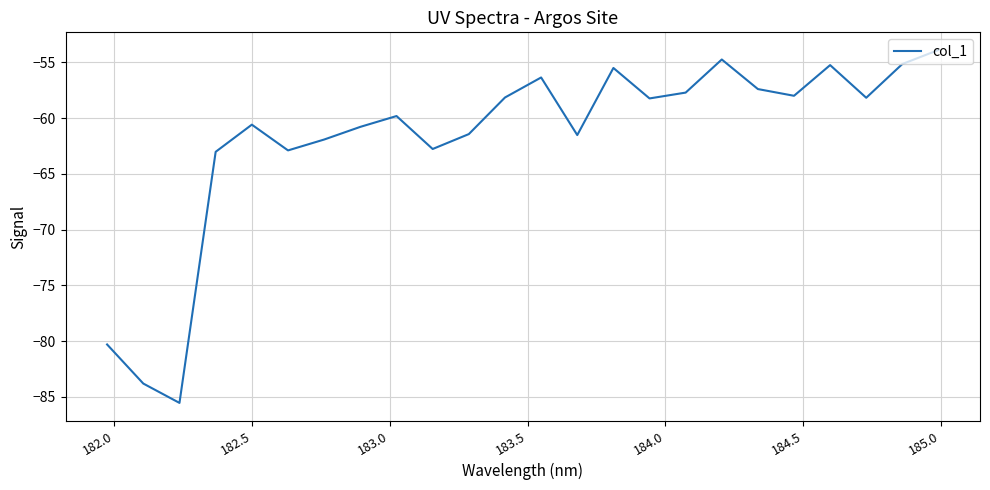

What is the difference between the maximum and minimum values?

31.7